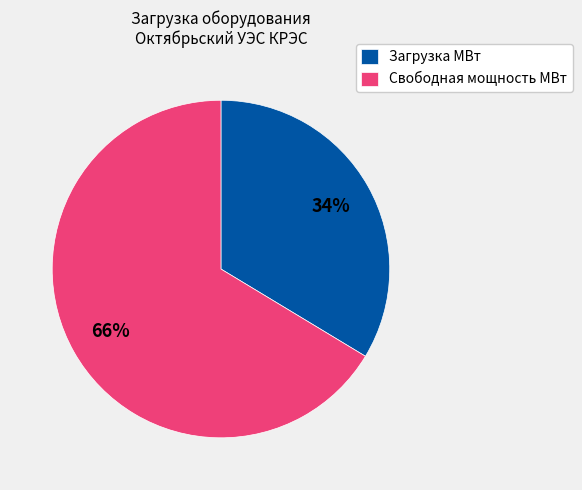

Combined, do Свободная мощность МВт and Загрузка МВт account for over 50%?

Yes